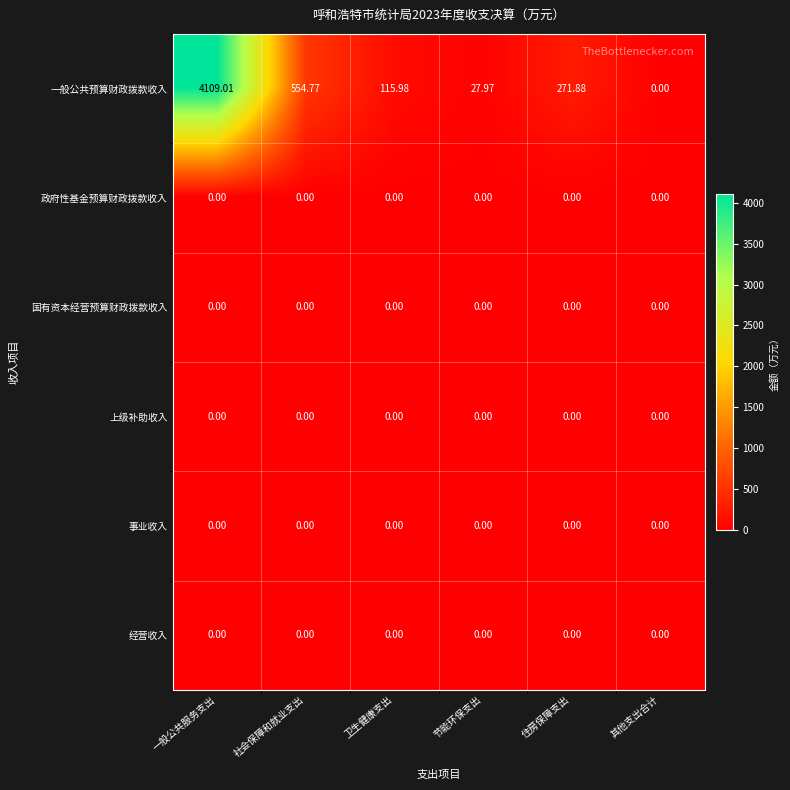

Which series has the largest total across all categories?

一般公共预算财政拨款收入